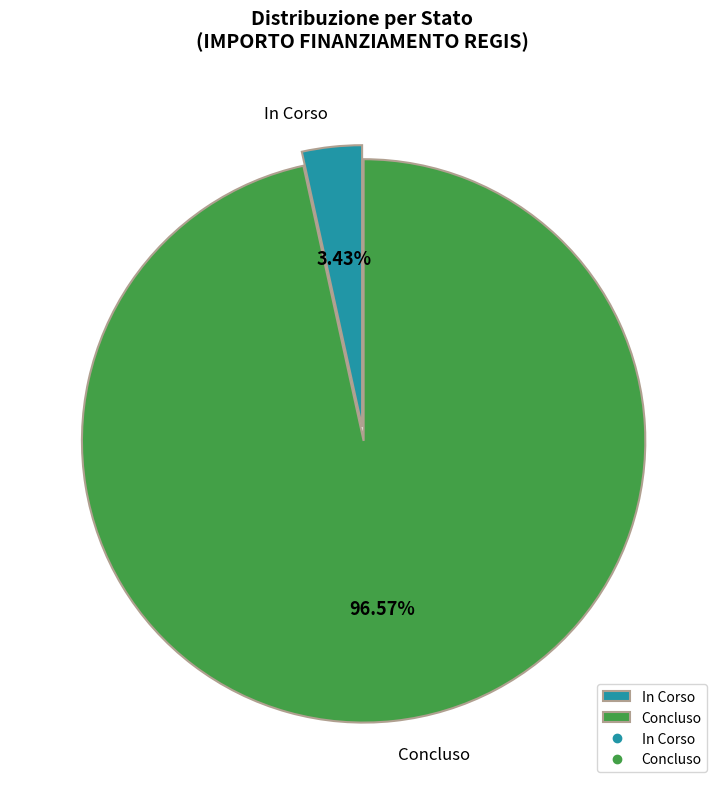

Does Concluso account for over 50% of the chart?

Yes